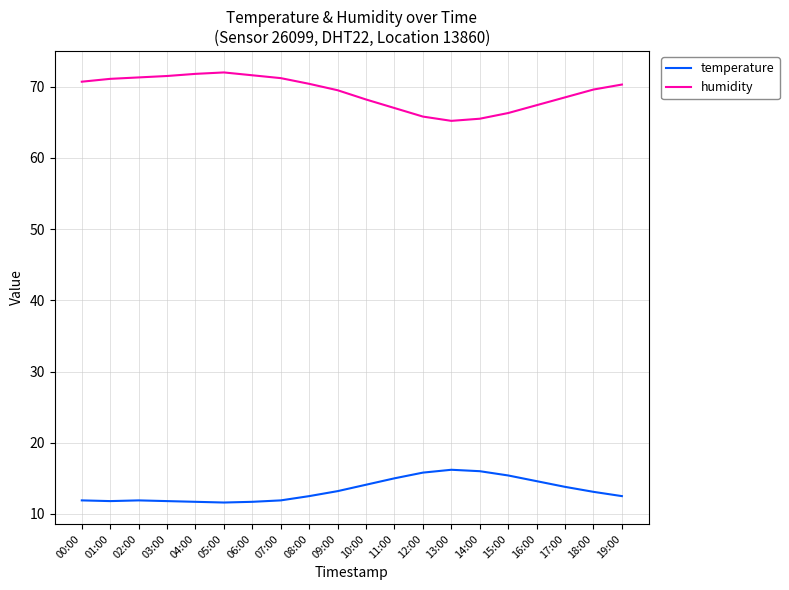

What is the maximum value shown in the chart?

72.0